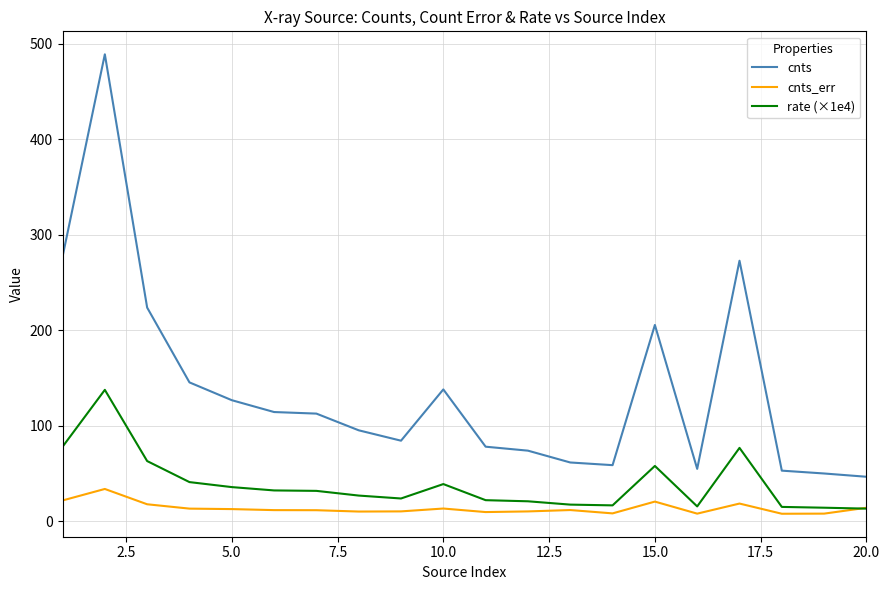

True or false: cnts_err has more than 0 interior local peaks.

True